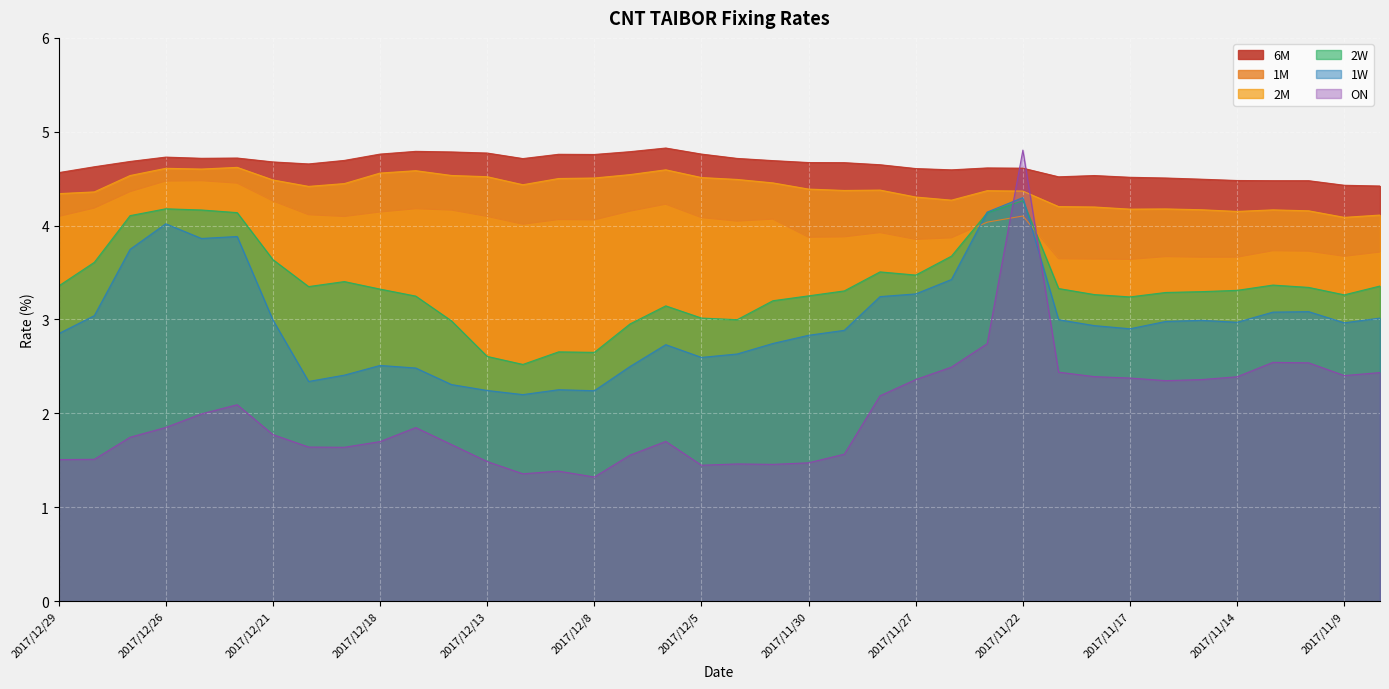

How many interior local peaks does the 1M series have?

9